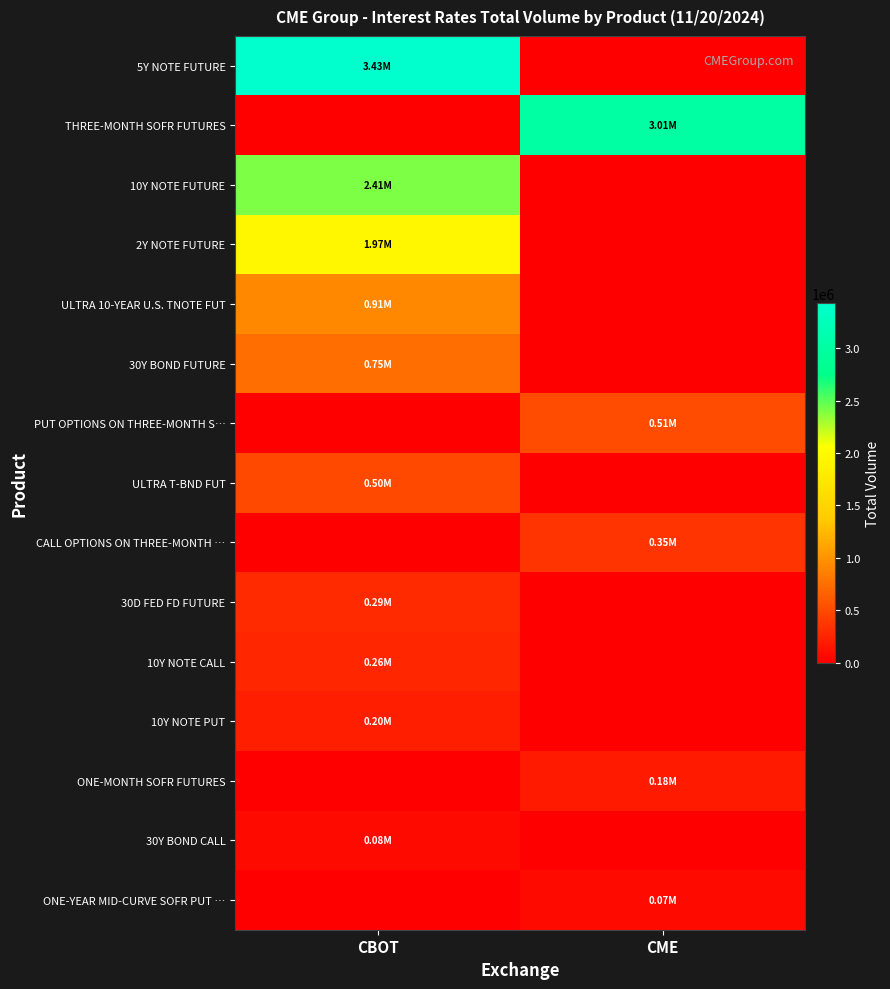

Which series has the largest total across all categories?

5Y NOTE FUTURE